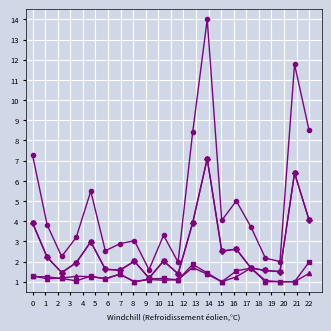

What is the smallest value displayed?

1.0